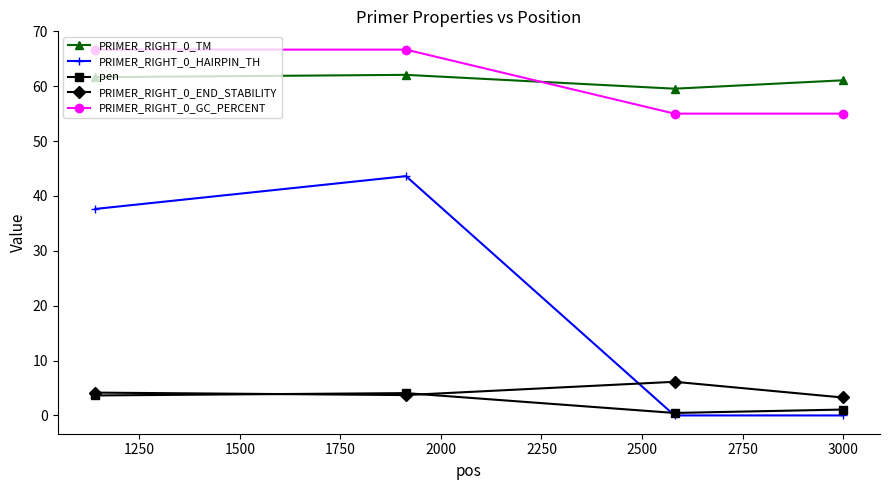

Which series has the largest range (max minus min)?

PRIMER_RIGHT_0_HAIRPIN_TH